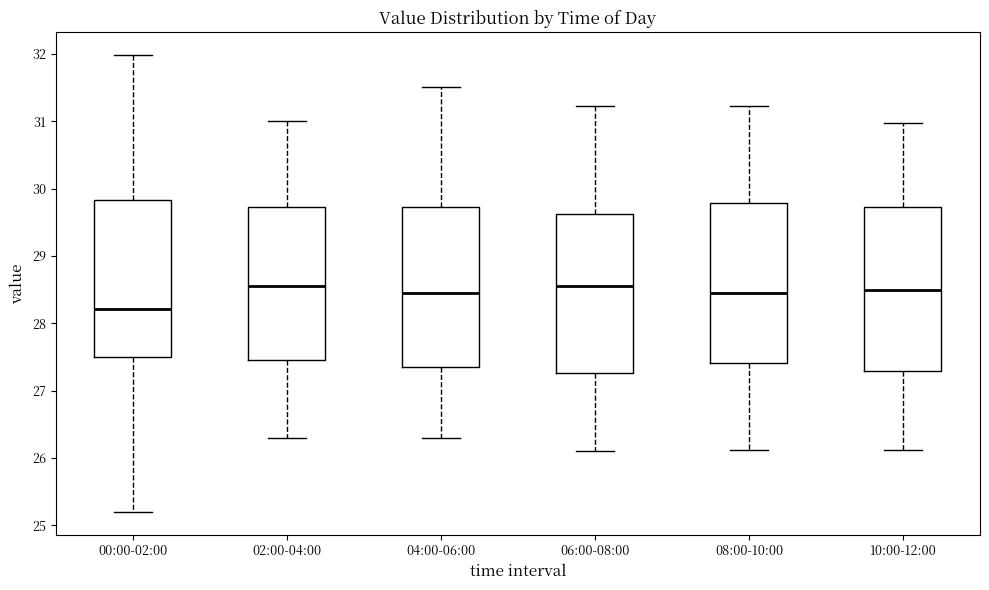

Reading left to right, read every box against the y-axis: the position of its median line, the range the box covers, and the ends of its whiskers. The values are not printed on the chart, so give them approximately, as read against the axis.

00:00-02:00: median 28.2, box 27.5 to 29.8, whiskers 25.2 to 32.0
02:00-04:00: median 28.6, box 27.5 to 29.7, whiskers 26.3 to 31.0
04:00-06:00: median 28.5, box 27.4 to 29.7, whiskers 26.3 to 31.5
06:00-08:00: median 28.6, box 27.3 to 29.6, whiskers 26.1 to 31.2
08:00-10:00: median 28.5, box 27.4 to 29.8, whiskers 26.1 to 31.2
10:00-12:00: median 28.5, box 27.3 to 29.7, whiskers 26.1 to 31.0